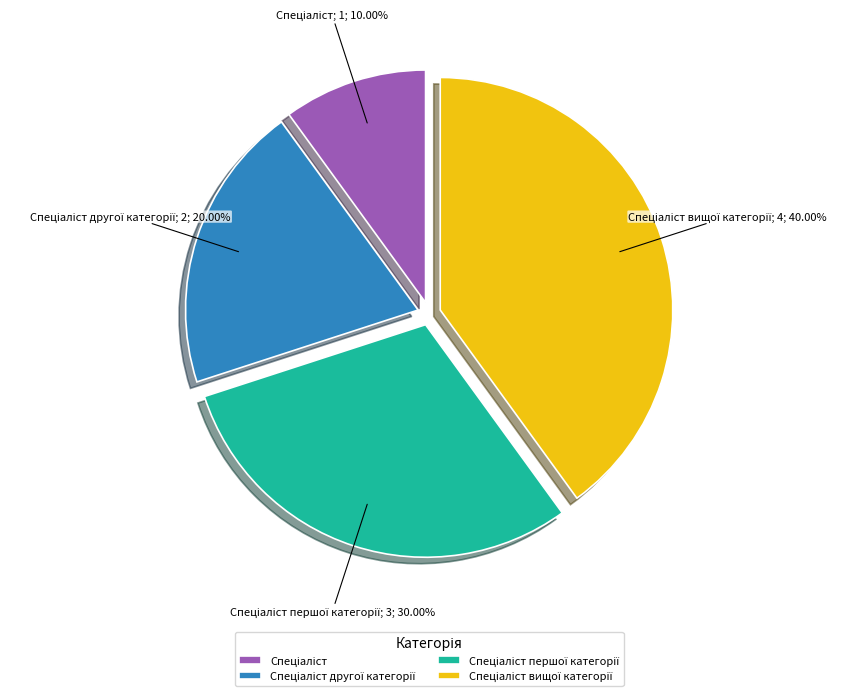

Is there a majority slice in this chart?

No